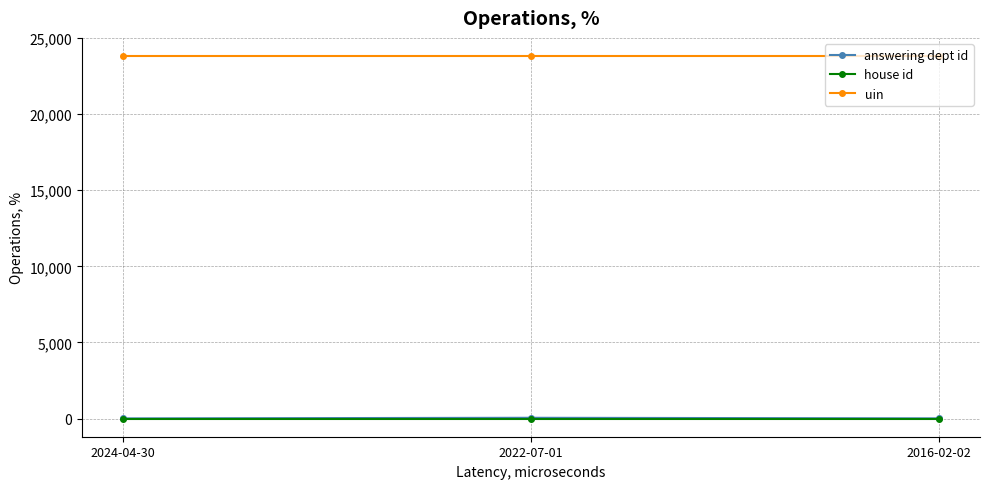

At which label does answering dept id first exceed 16?

2022-07-01